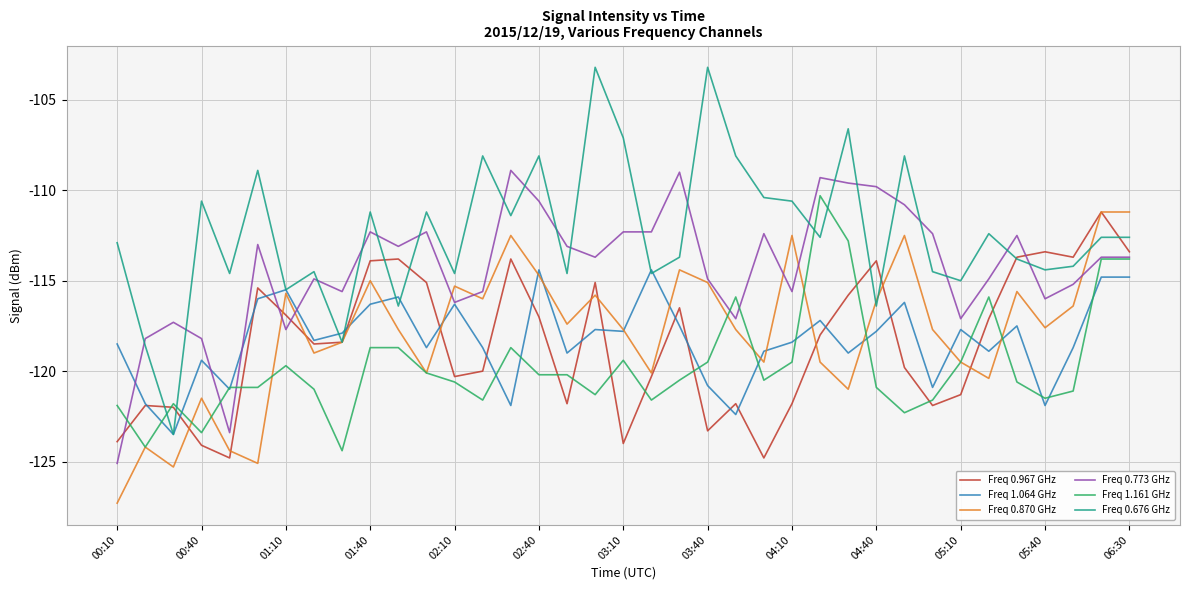

What is the greatest value displayed?

-103.2